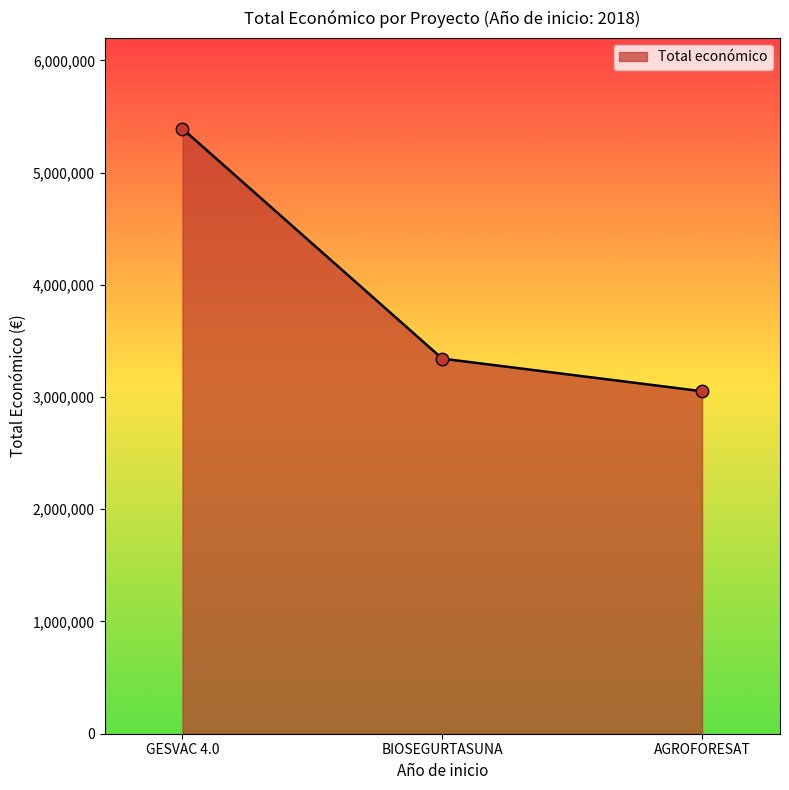

What is the ratio of the value at BIOSEGURTASUNA to the value at GESVAC 4.0?

0.6